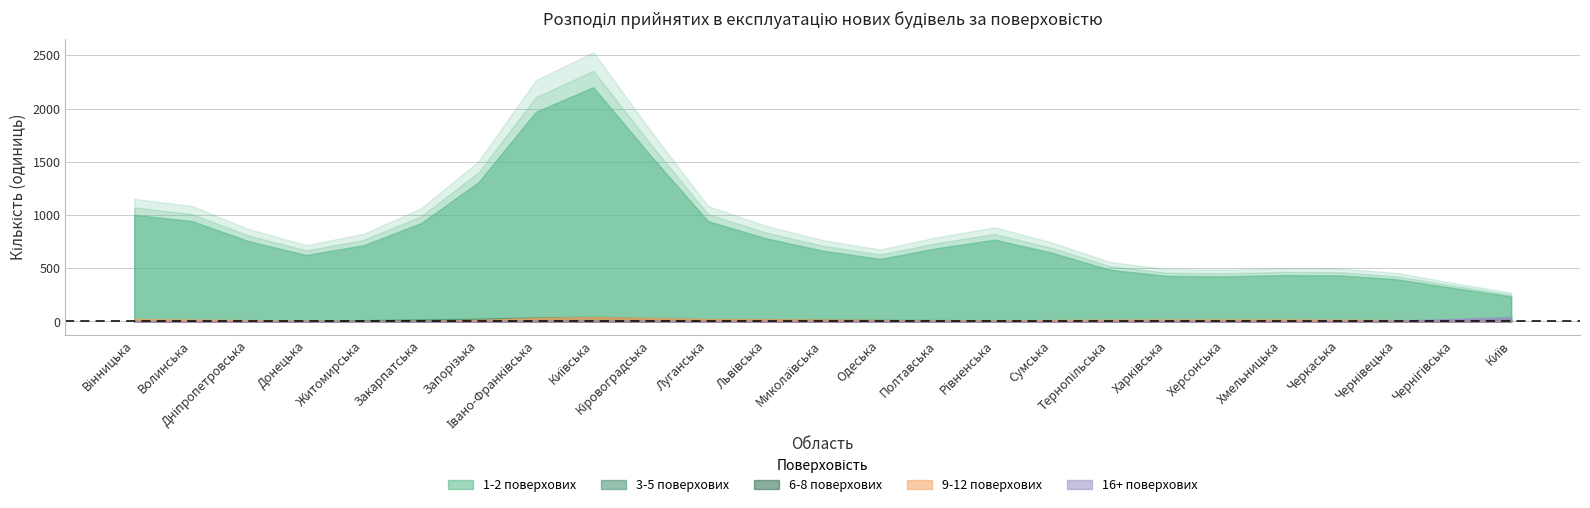

What is the value of the 6-8 поверхових point at the 14th from the left?

4